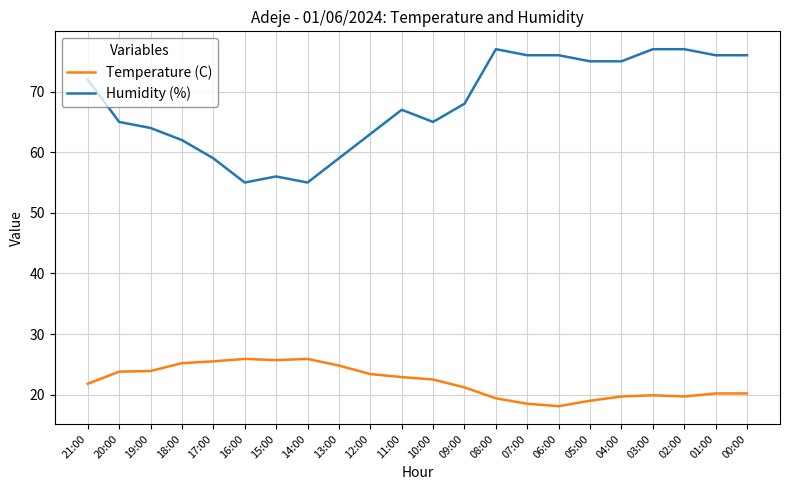

What are all the series names shown in the legend?

Temperature (C), Humidity (%)